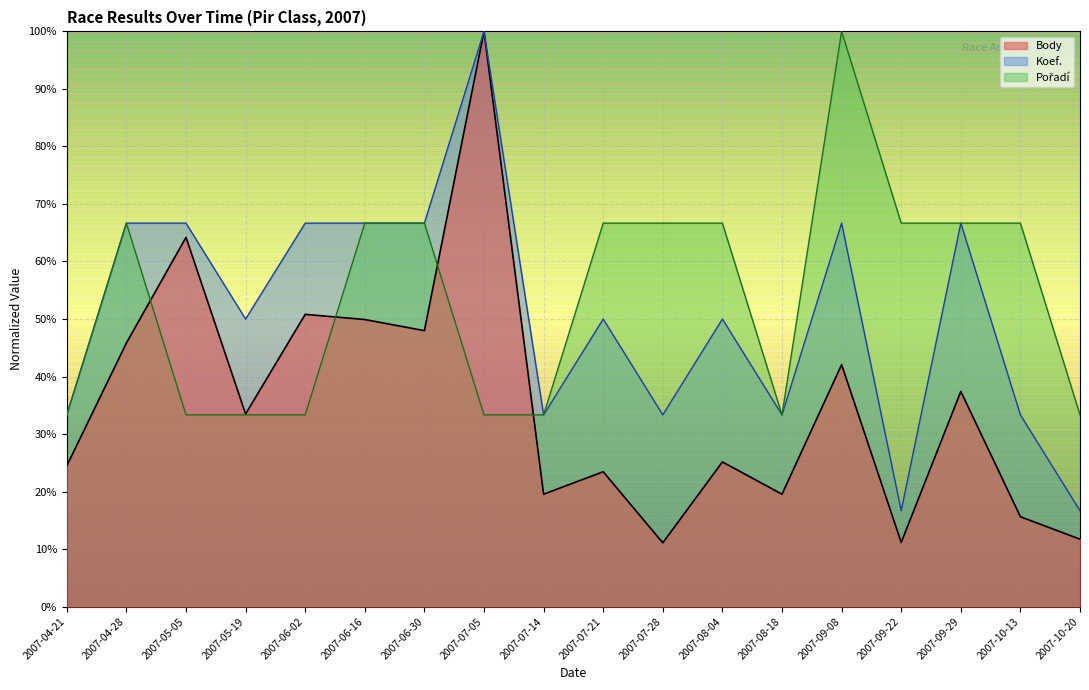

Count the Body values in the range 0 to 1.

18